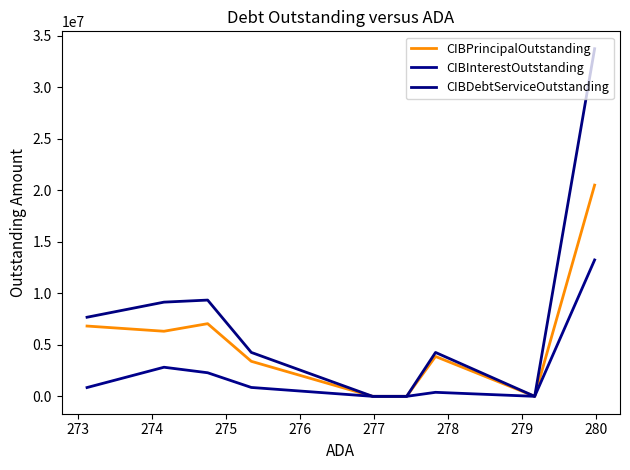

Which series has the largest range (max minus min)?

CIBDebtServiceOutstanding